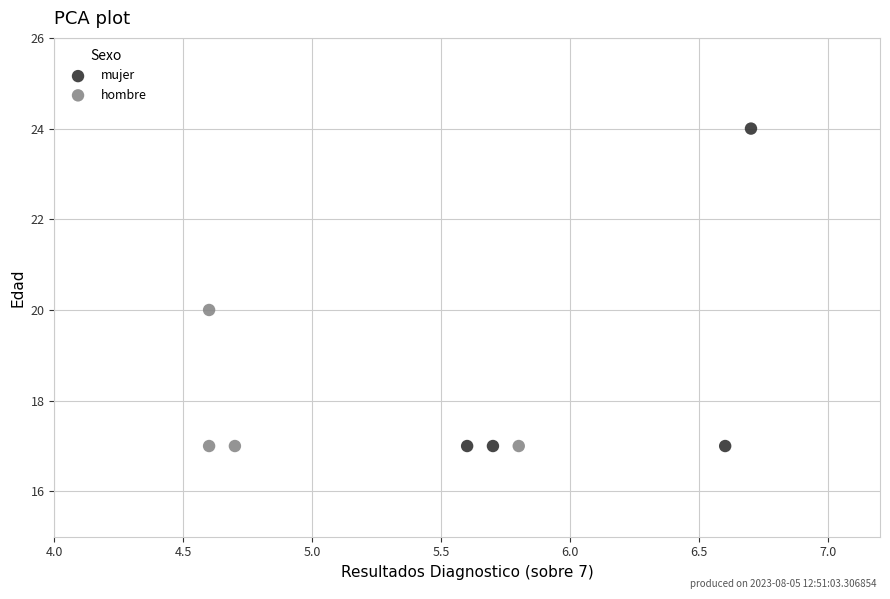

Which series reaches the maximum Y coordinate?

mujer